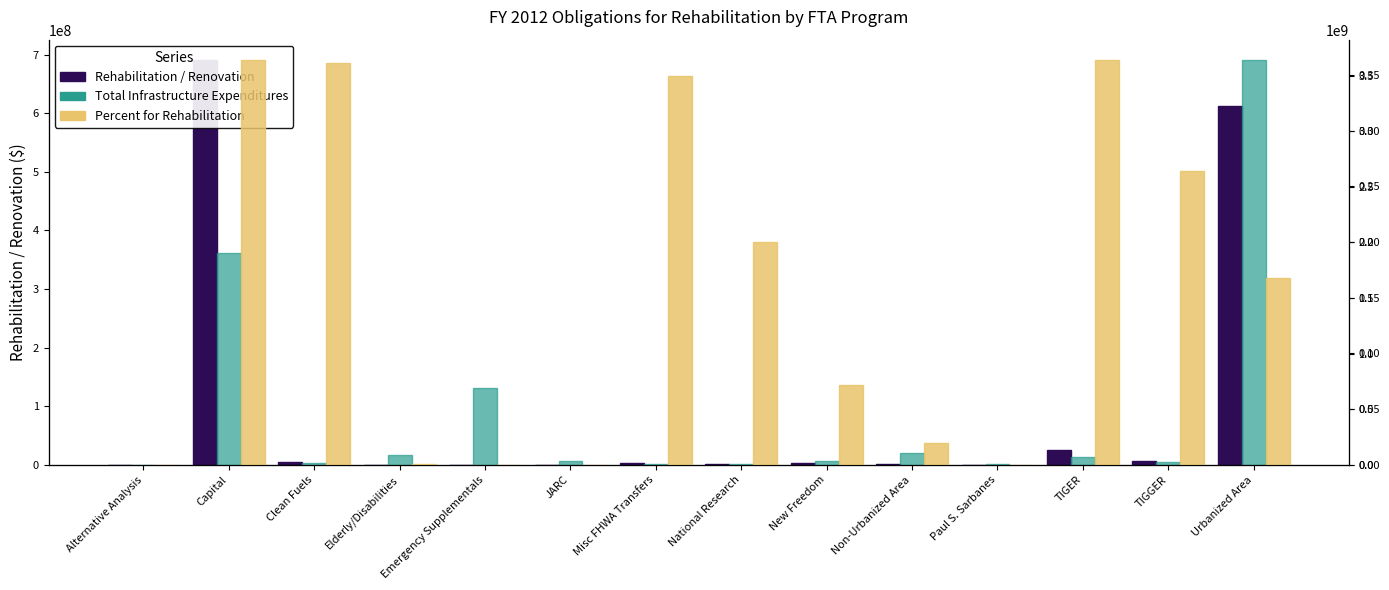

Are the bars grouped side by side (vs. stacked)?

Yes